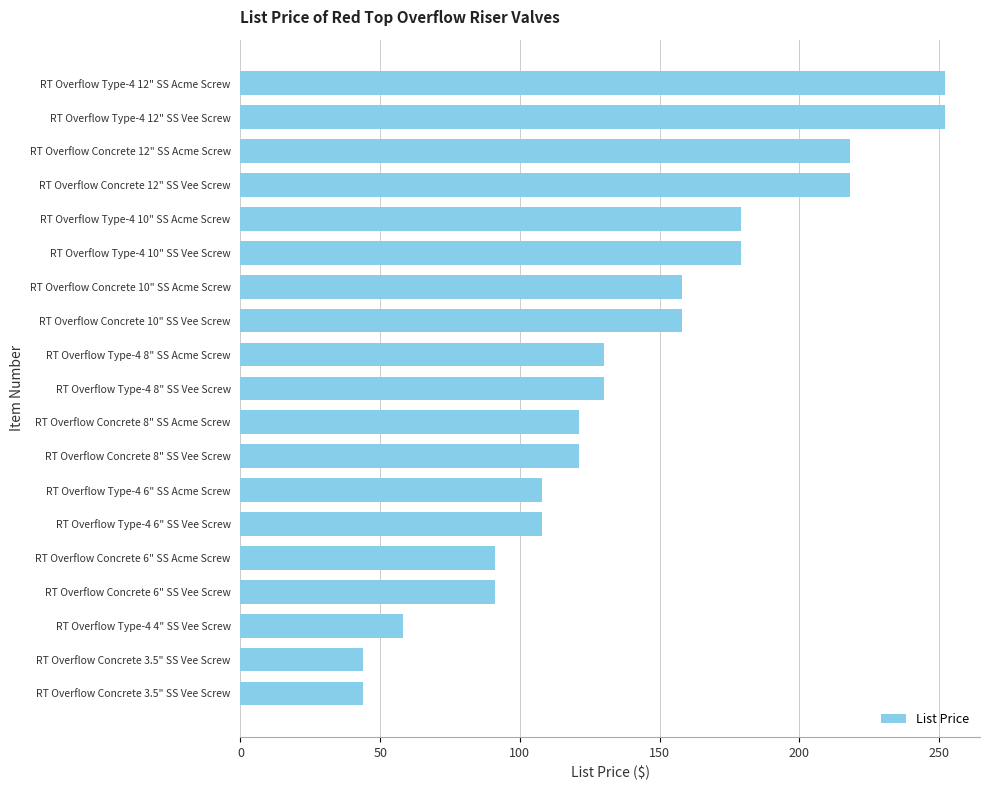

Does the chart contain any negative values?

No